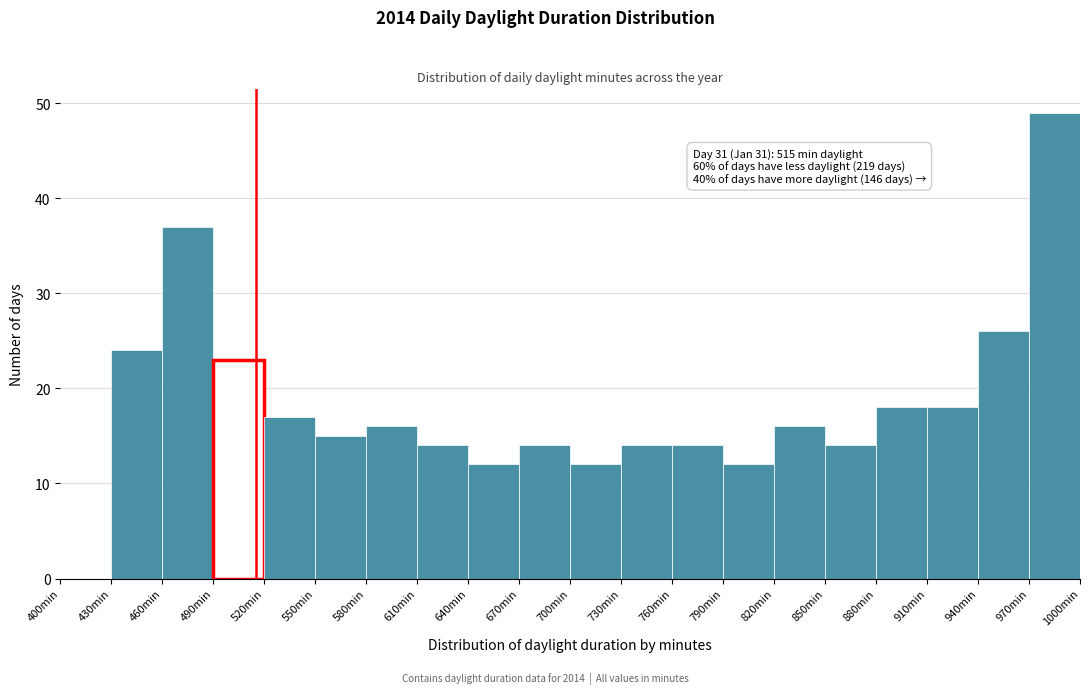

Over which range of the x-axis is the bar tallest?

970 to 1000